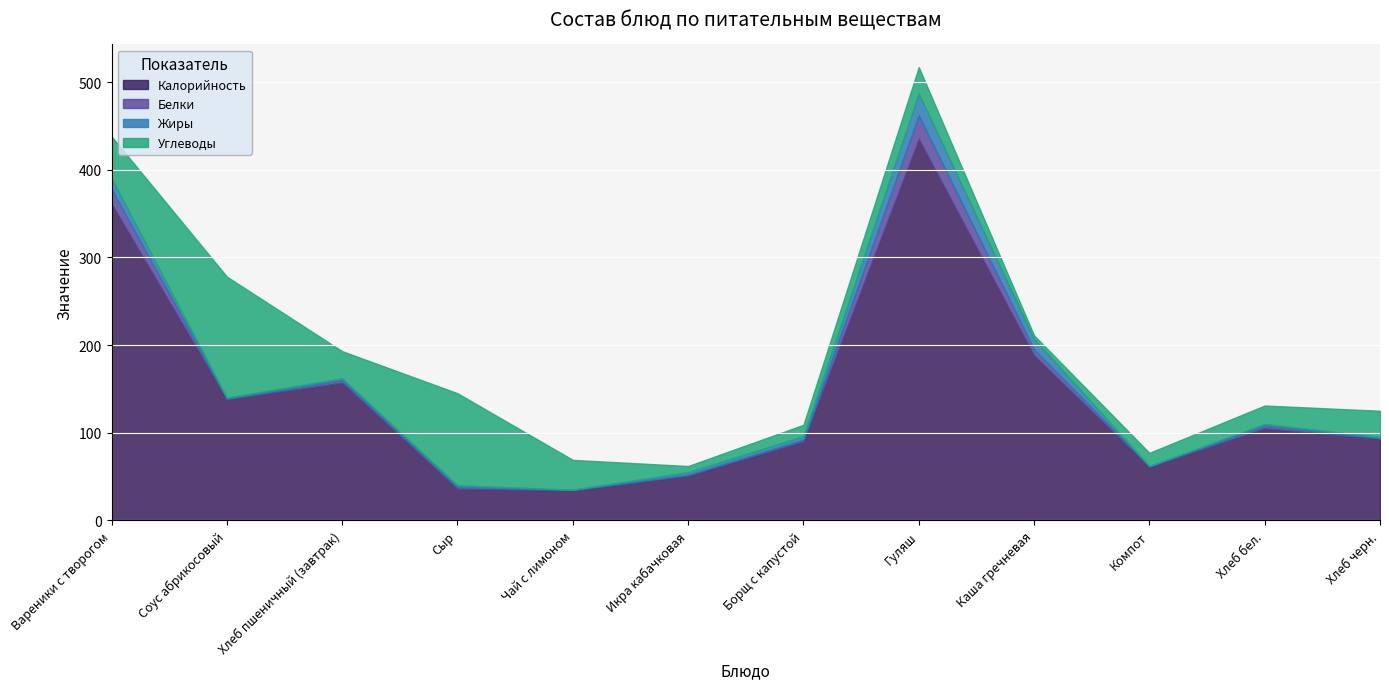

What is the difference between the second highest and second lowest values in the Белки series?

16